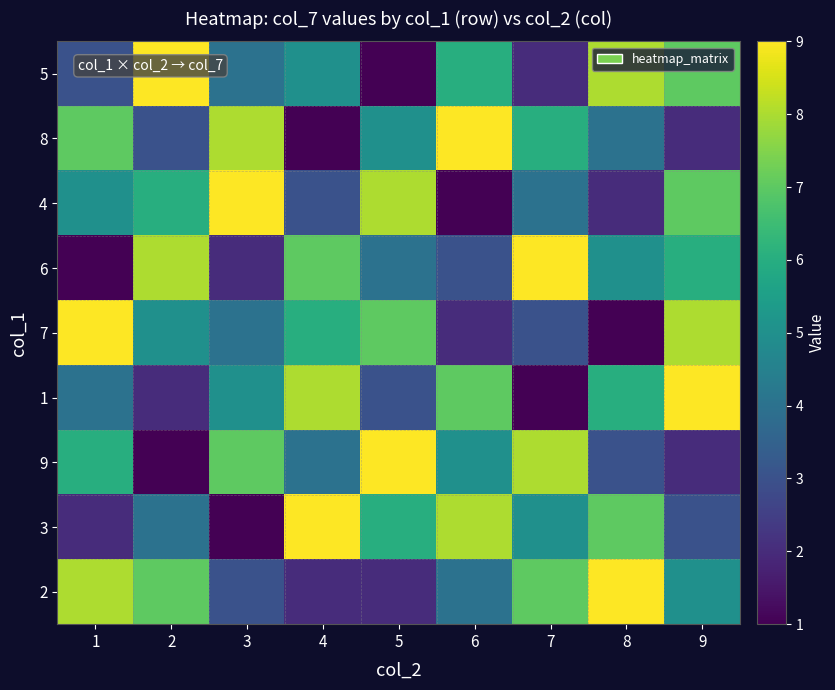

How many categories are shown in the chart?

9